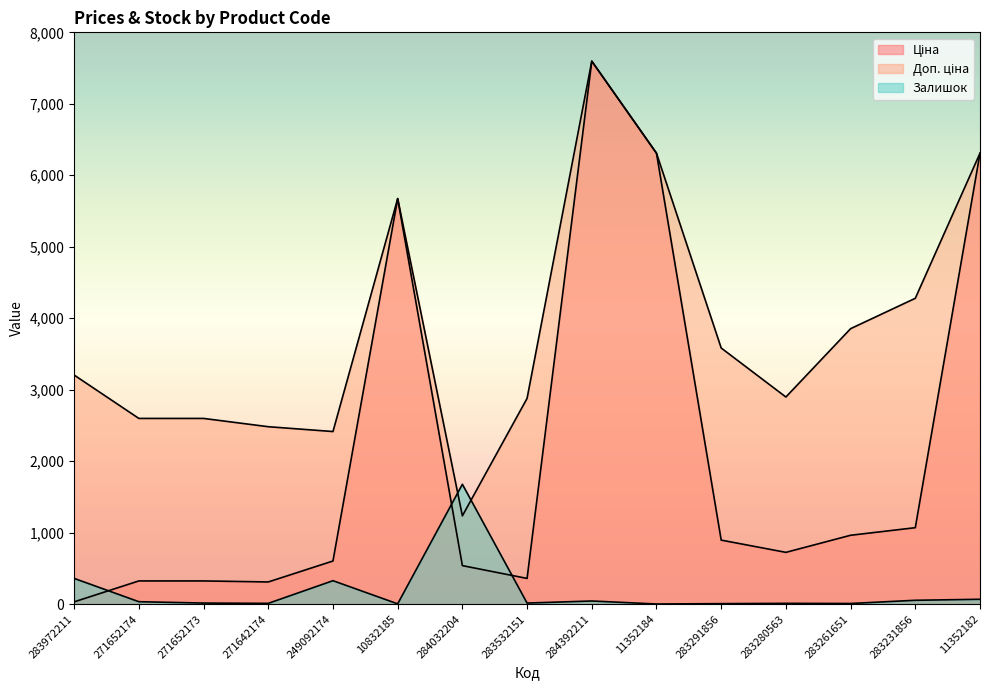

At how many categories does at least one series exceed 6092?

3